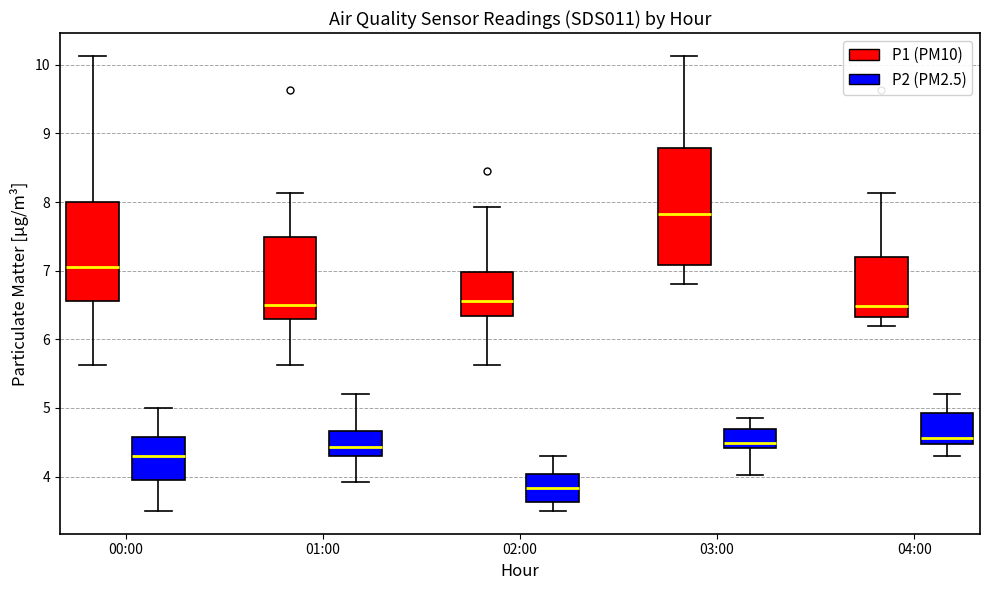

Where does the lower whisker of the box for 00:00 (P1 (PM10)) end on the y-axis? The values are not printed on the chart, so give them approximately, as read against the axis.

5.6